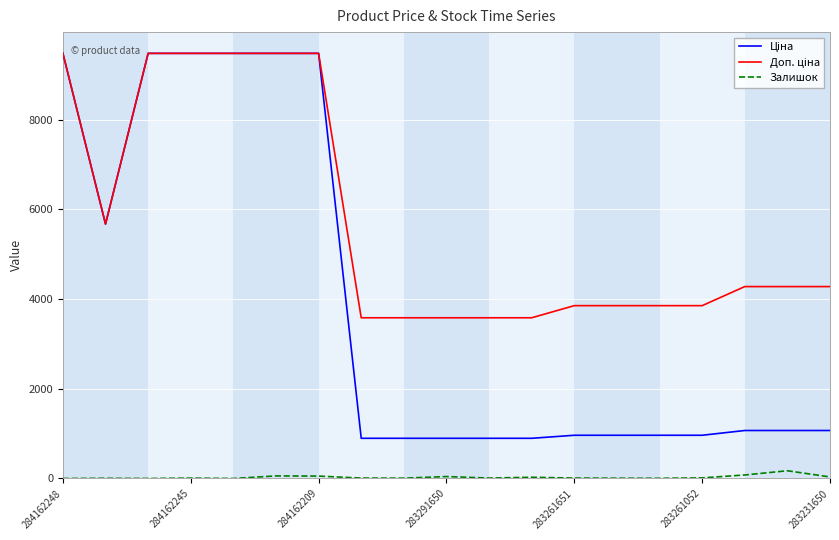

What is the average value of the Залишок series?

28.1